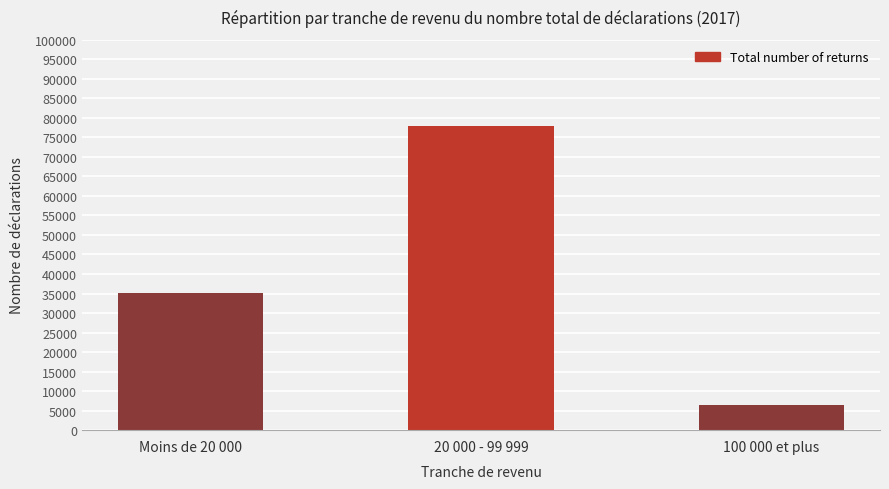

What is the label of the 2nd bar from the right?

20 000 - 99 999